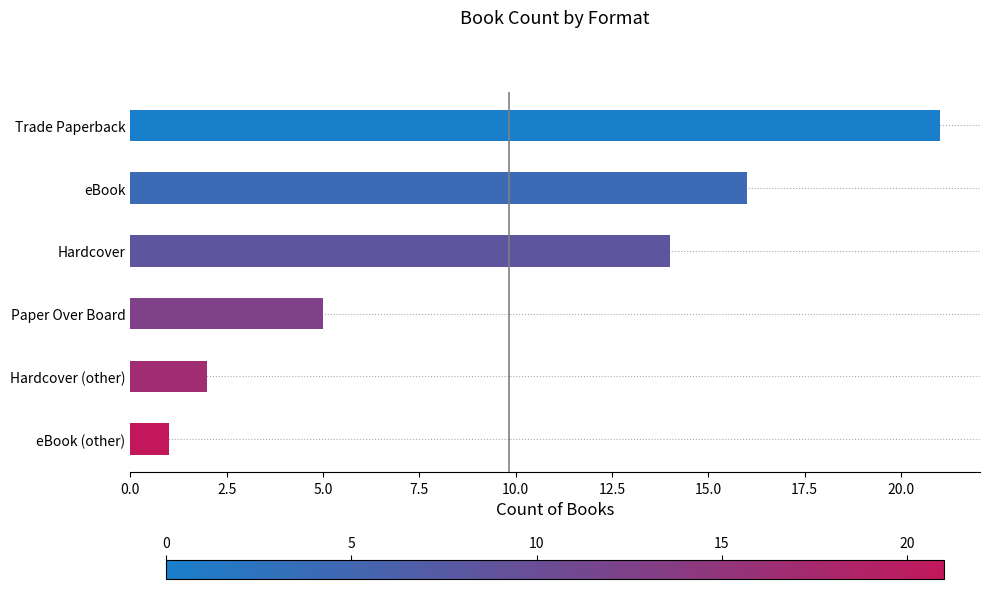

What is the difference between the second highest and minimum values?

15